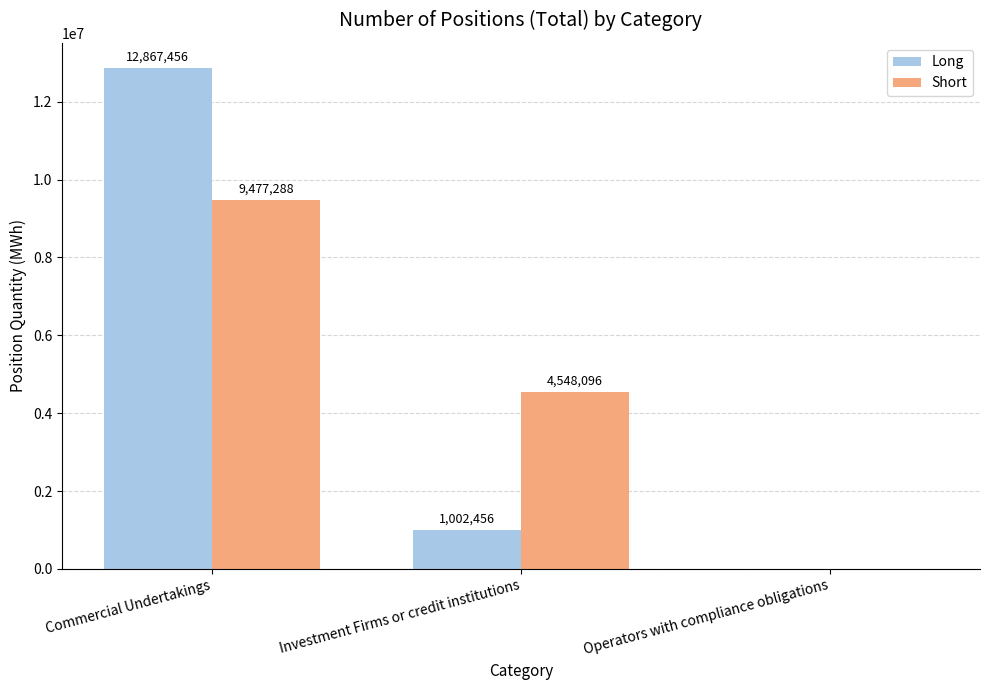

At which label does Short first exceed 4548096?

Commercial Undertakings